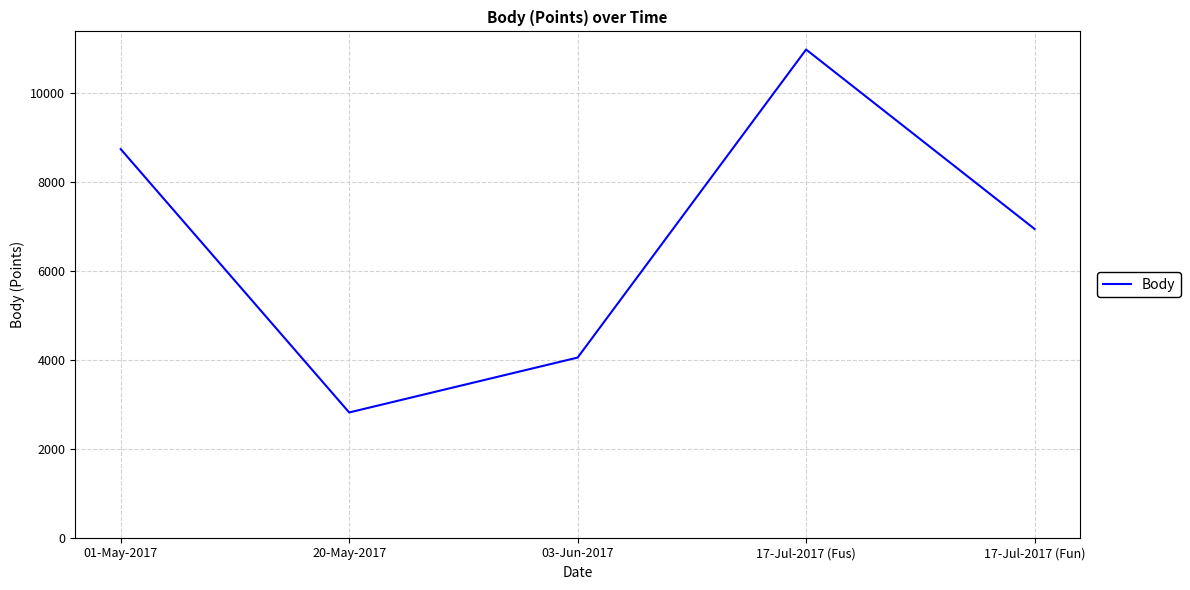

What is the smallest value displayed?

2814